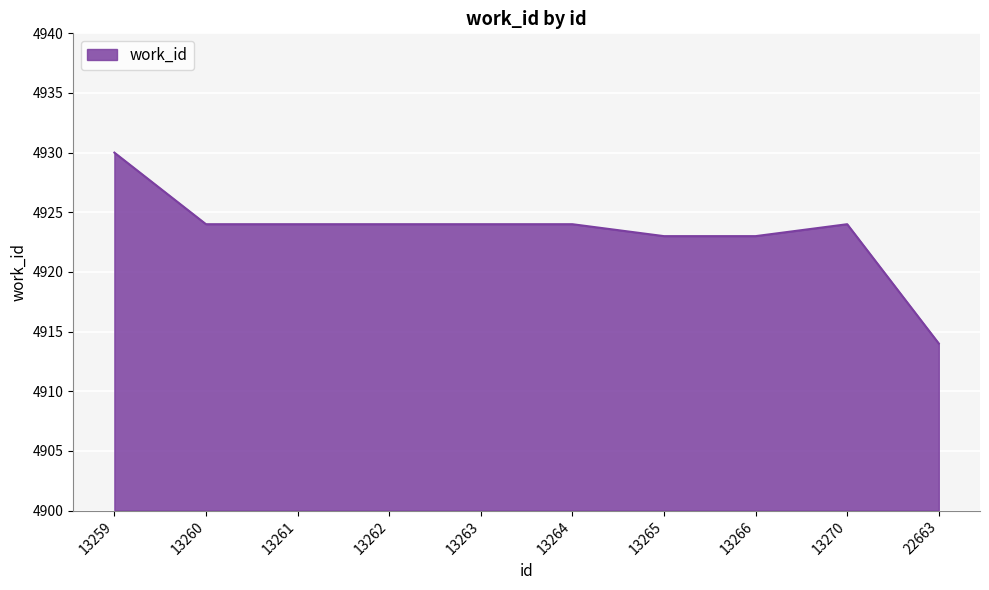

Reading right to left, what are all the values shown in this chart?

22663=4914	13270=4924	13266=4923	13265=4923	13264=4924	13263=4924	13262=4924	13261=4924	13260=4924	13259=4930